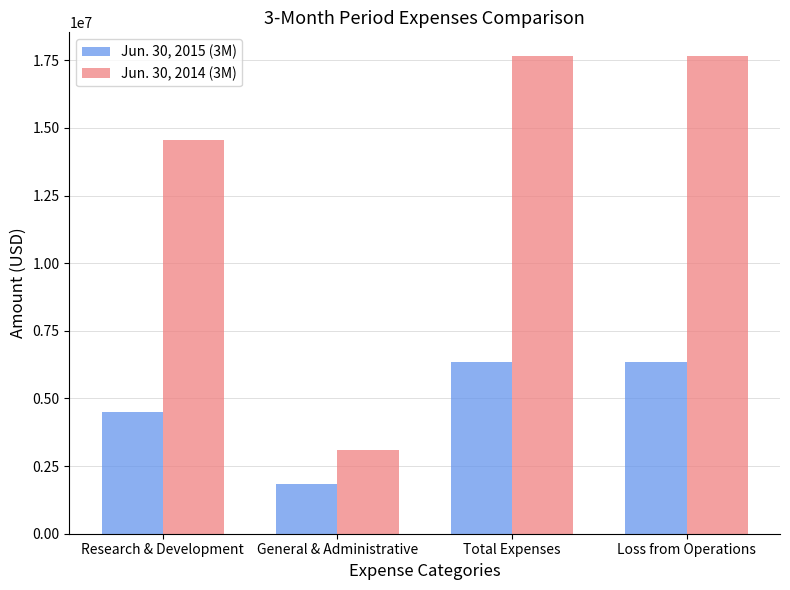

What is the difference between the maximum and minimum values in the Jun. 30, 2015 (3M) series?

4484688